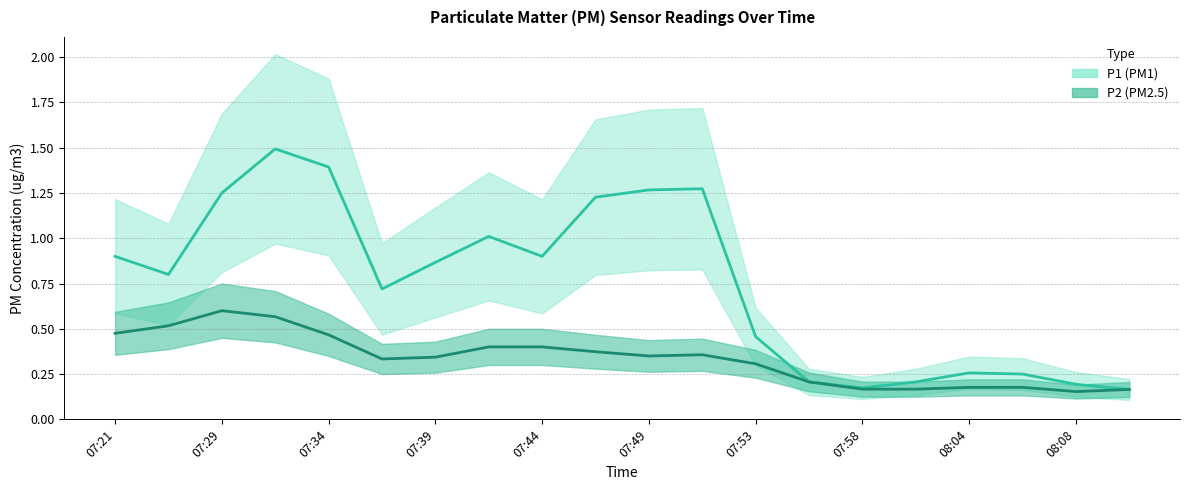

At which label does P1 reach its minimum?

07:58